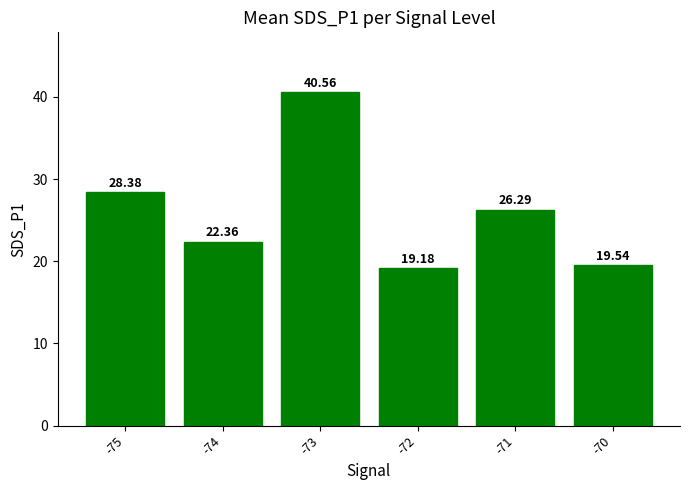

Reading left to right, list all the values displayed in this chart.

-75=28.4	-74=22.4	-73=40.6	-72=19.2	-71=26.3	-70=19.5